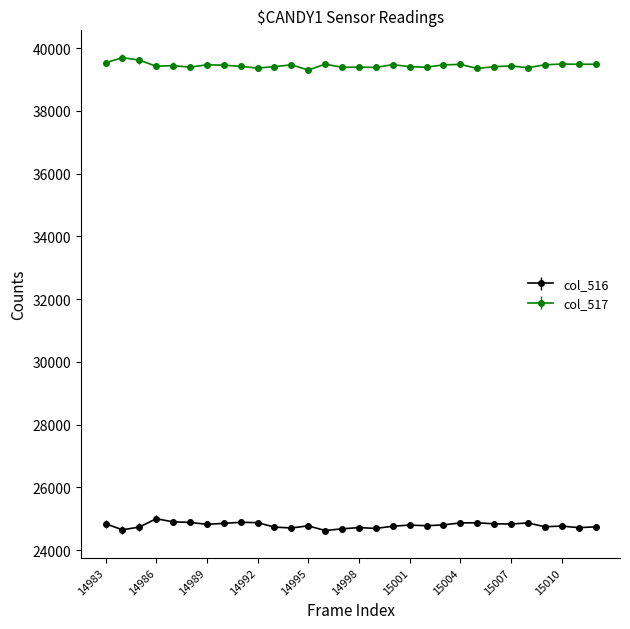

What is the sum of all col_516 values?

743764